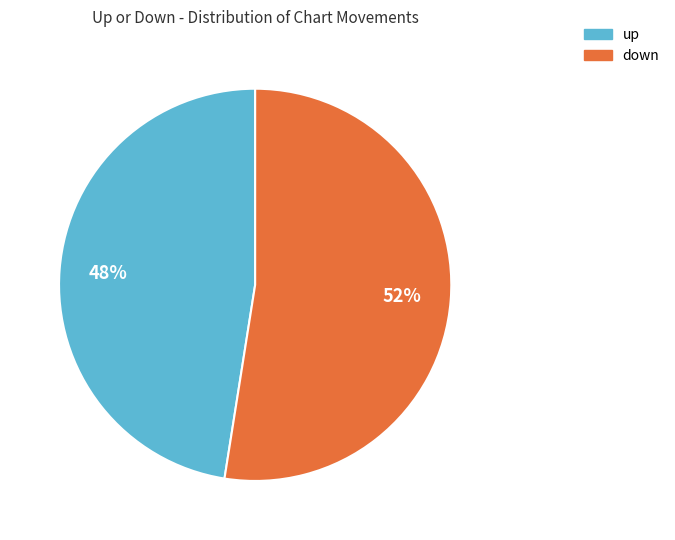

How many segments does this pie chart have?

2